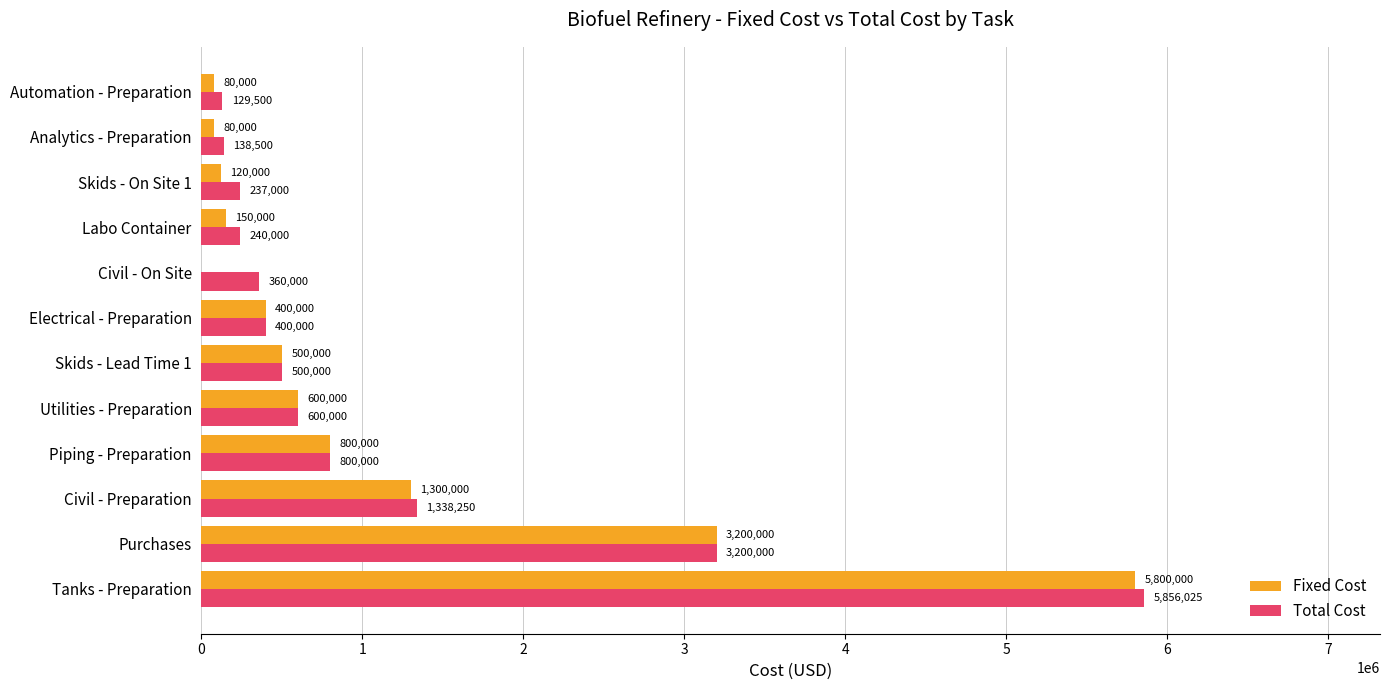

Which series has the largest total across all categories?

Total Cost